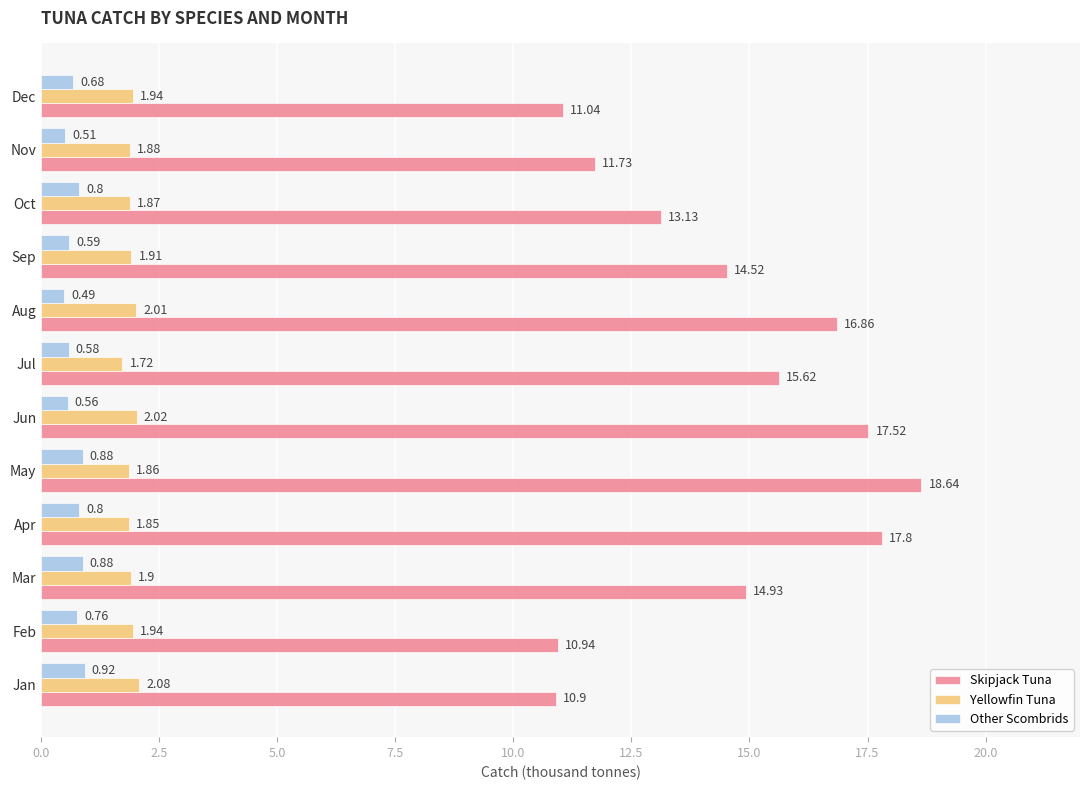

Between Aug and Oct, which series saw the biggest shift?

Skipjack Tuna